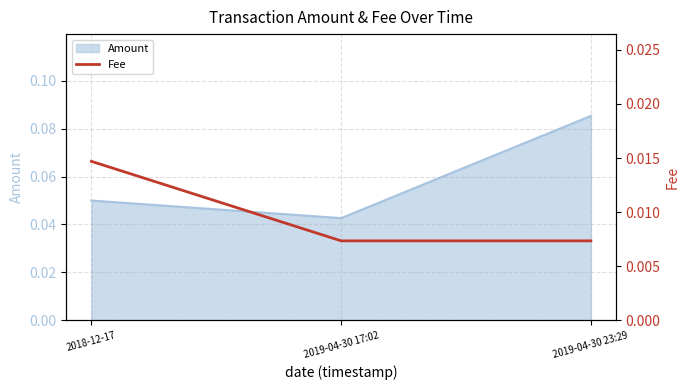

List the labels in order of Amount value, largest first.

2019-04-30 23:29, 2018-12-17, 2019-04-30 17:02